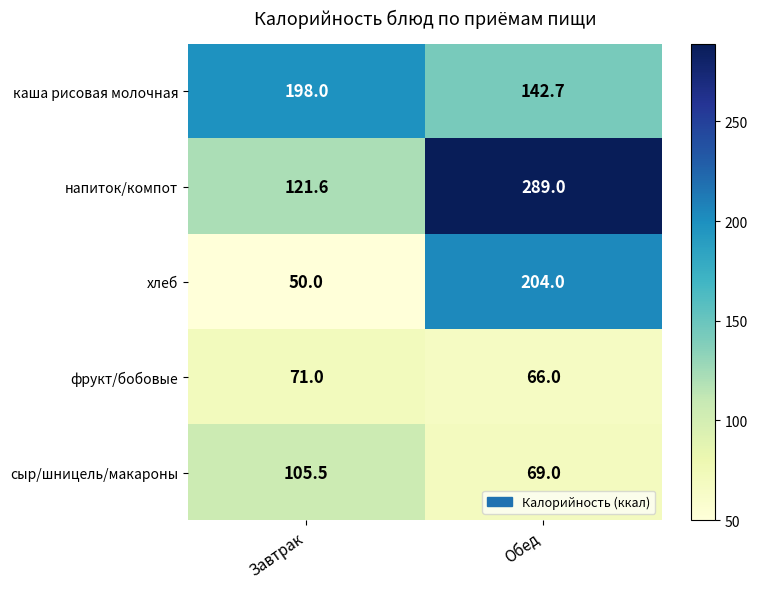

The каша рисовая молочная series shows 198.0 at Завтрак. True or false?

True